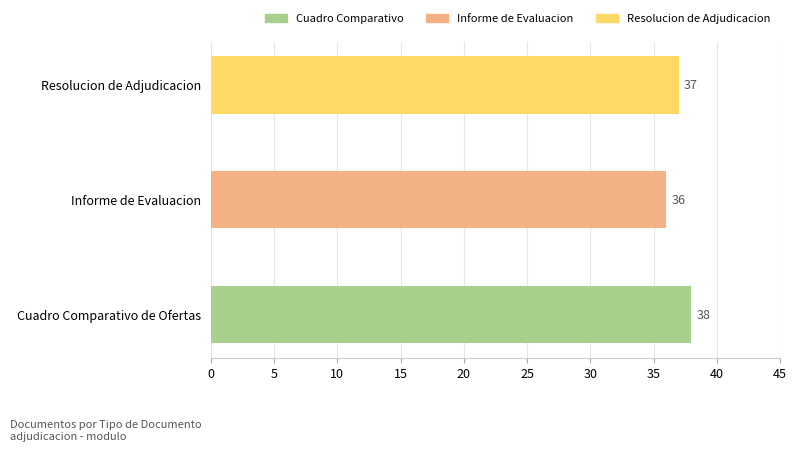

What is the sum of all values?

111